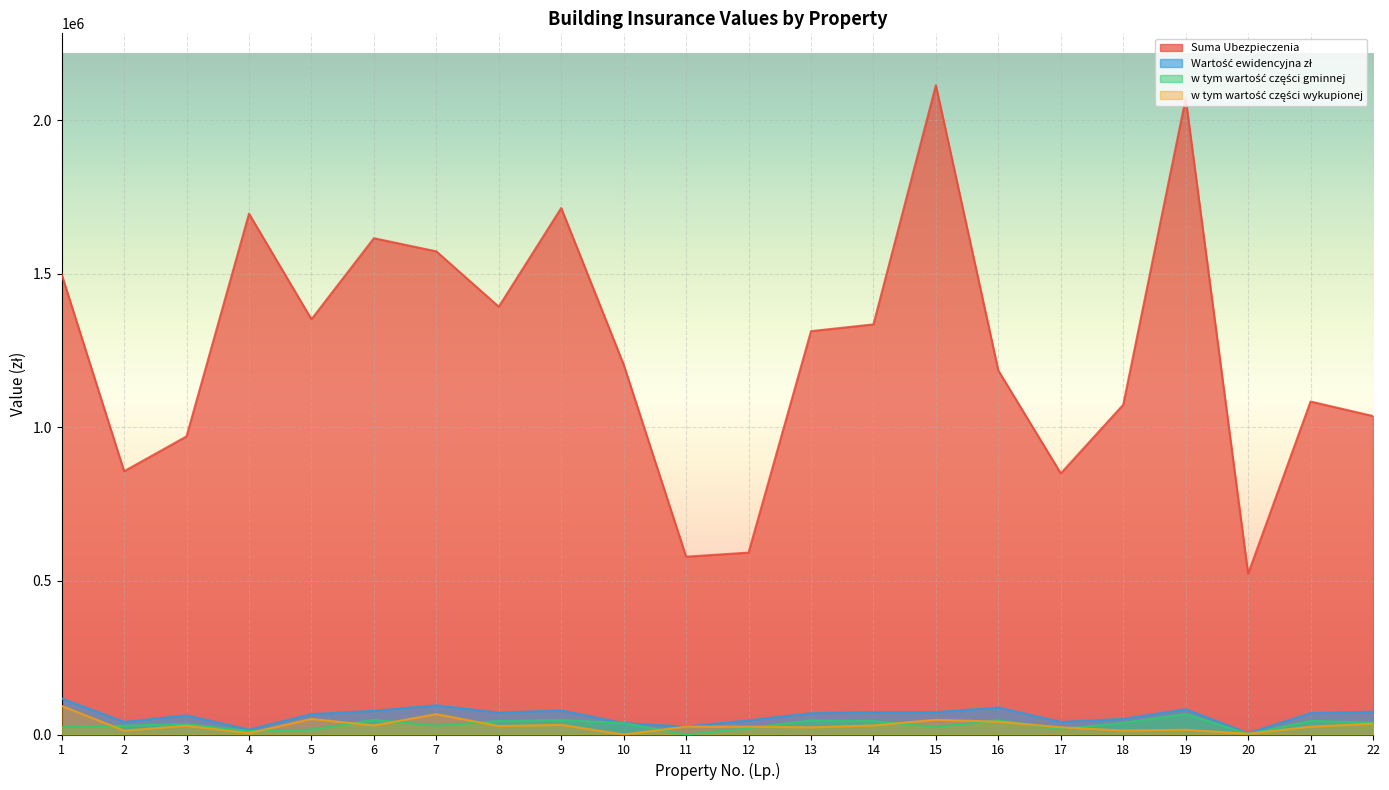

In Wartość ewidencyjna zł, how many points are higher than both neighbors (excluding endpoints)?

6